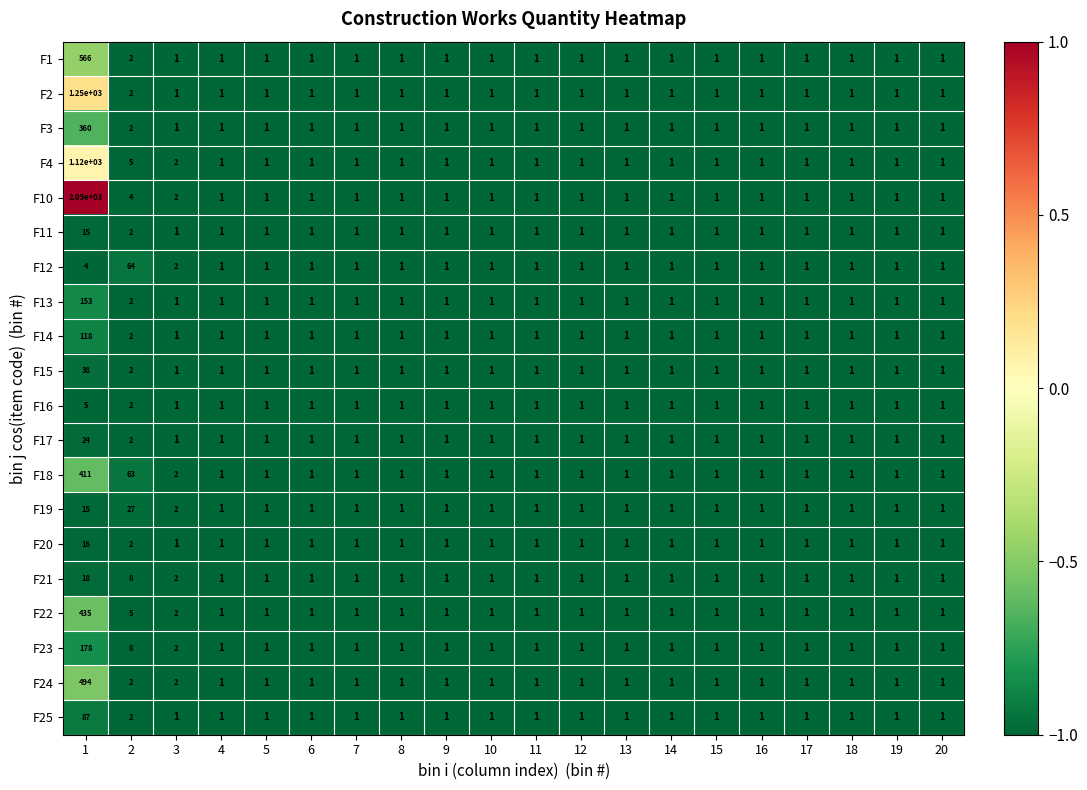

The value of F11 at 14 is 1. True or false?

True